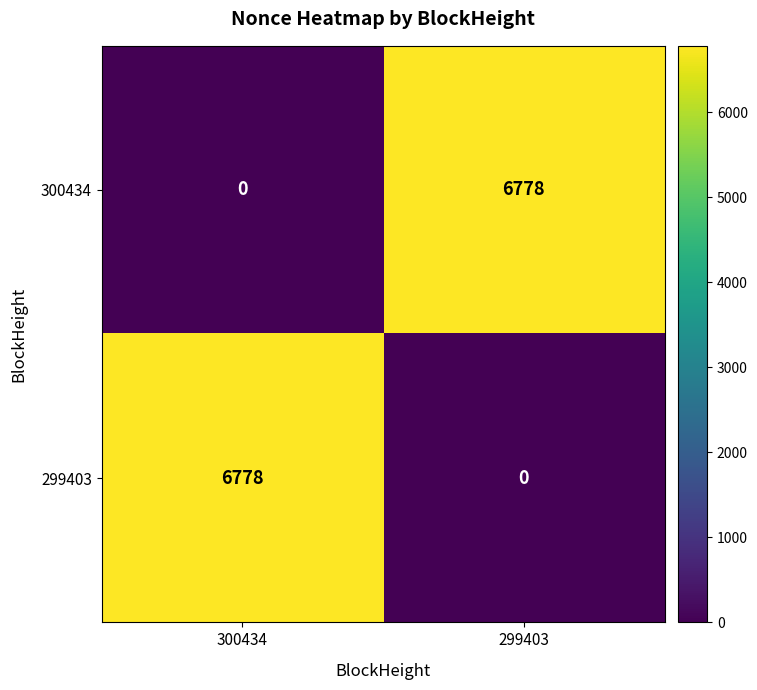

What is the maximum value shown in the chart?

6778